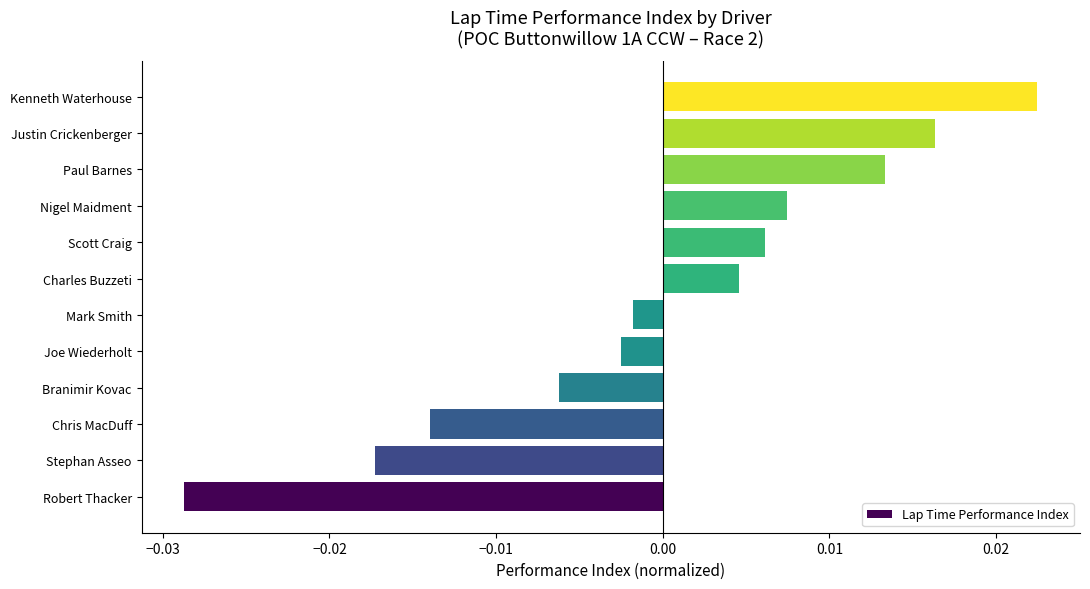

Are the bars grouped side by side (vs. stacked)?

No